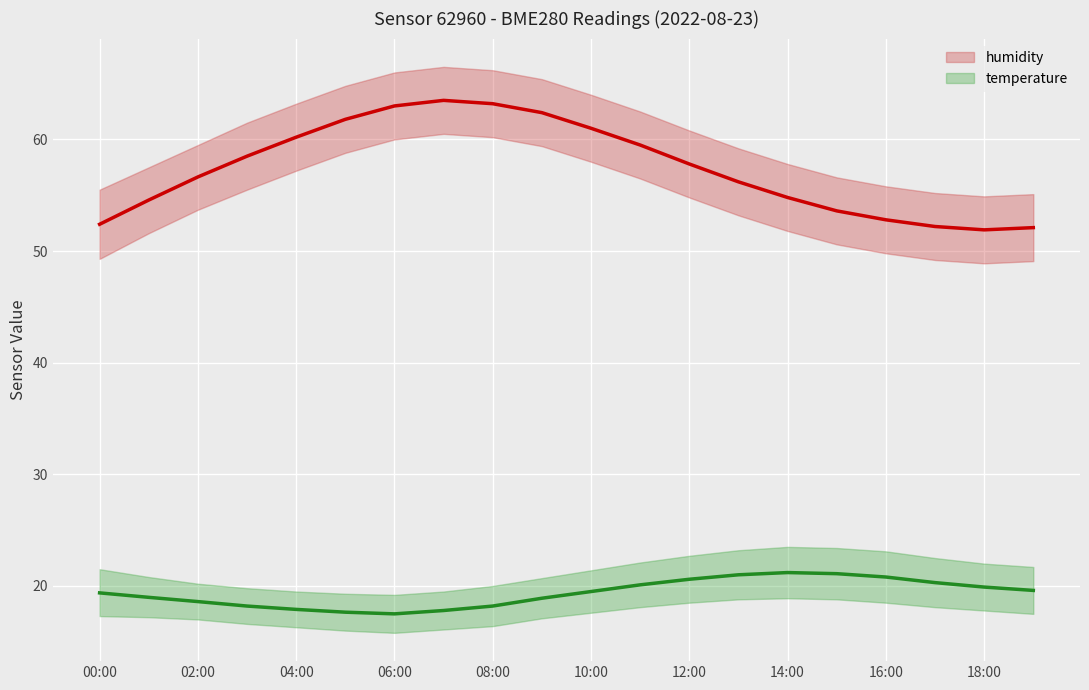

True or false: temperature has a value of 8.1 at 06:00.

False